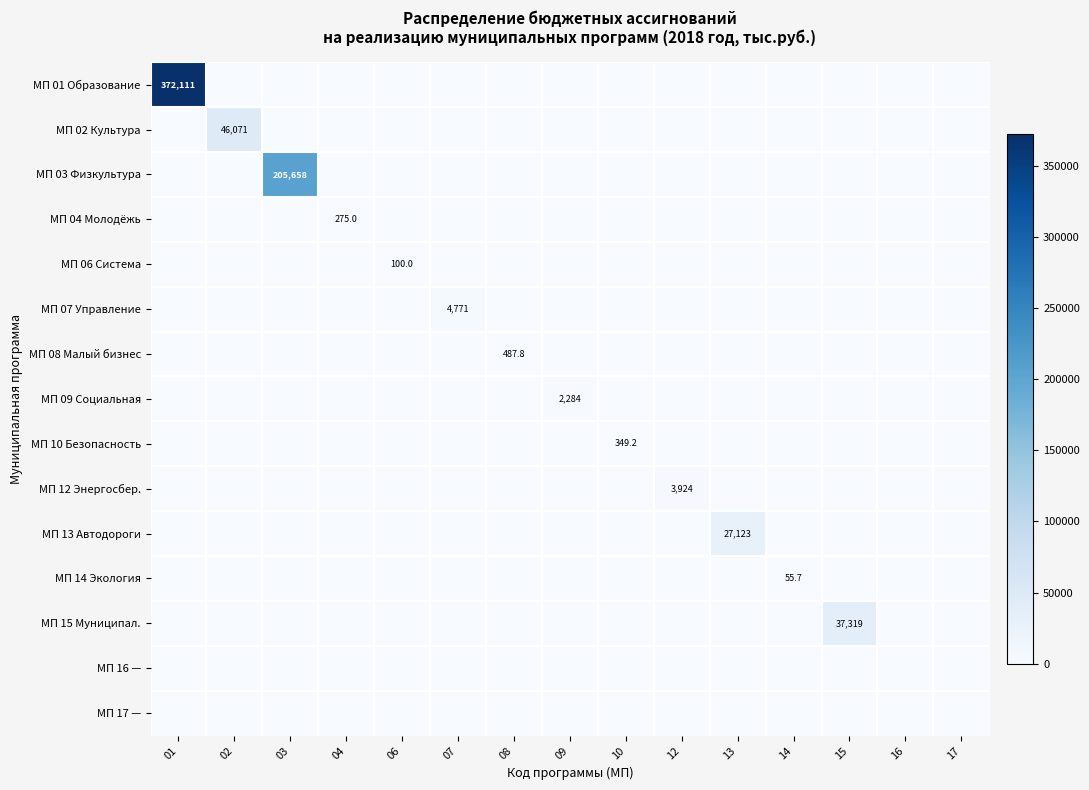

Which series has the largest range (max minus min)?

МП 01 Образование